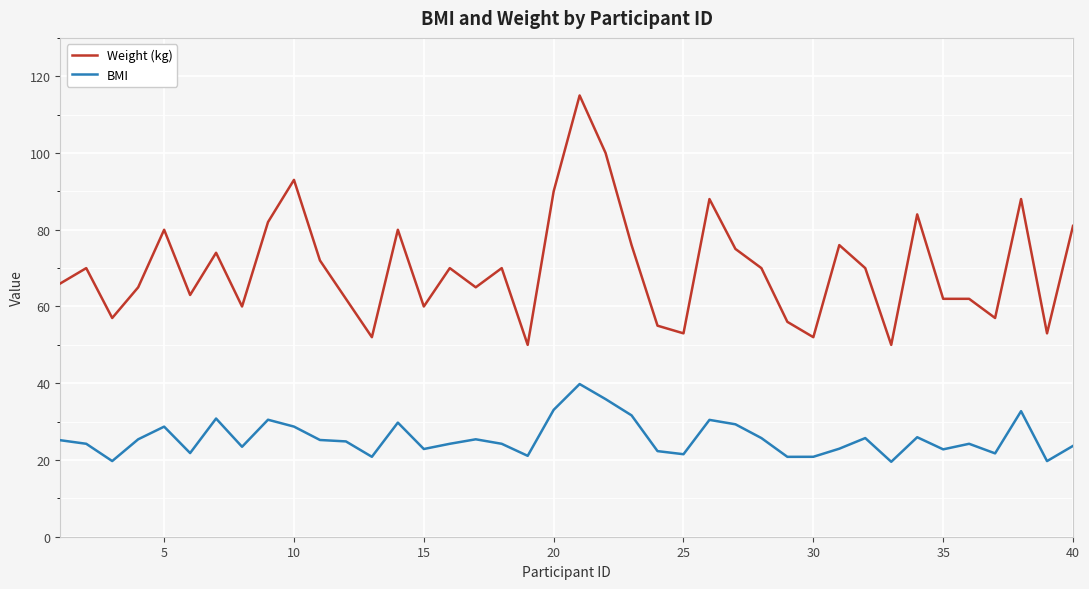

Which series has the largest total across all categories?

Weight (kg)